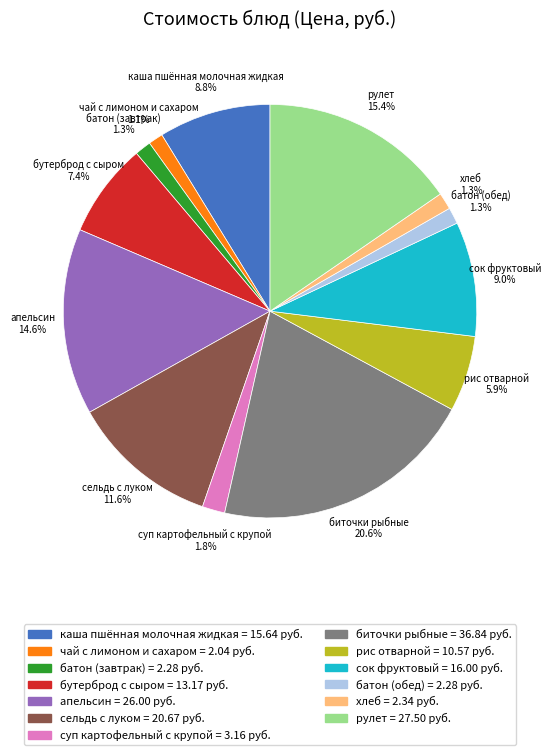

Which category has the biggest portion of the pie?

биточки рыбные